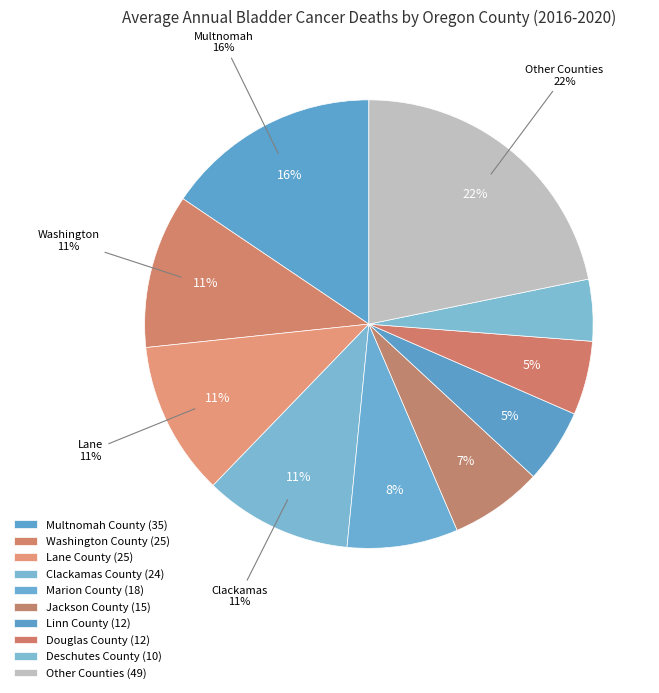

Which slice is the largest?

Multnomah County